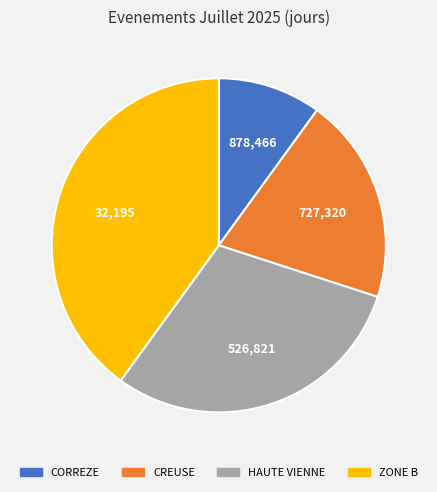

Does any single category account for the majority?

No